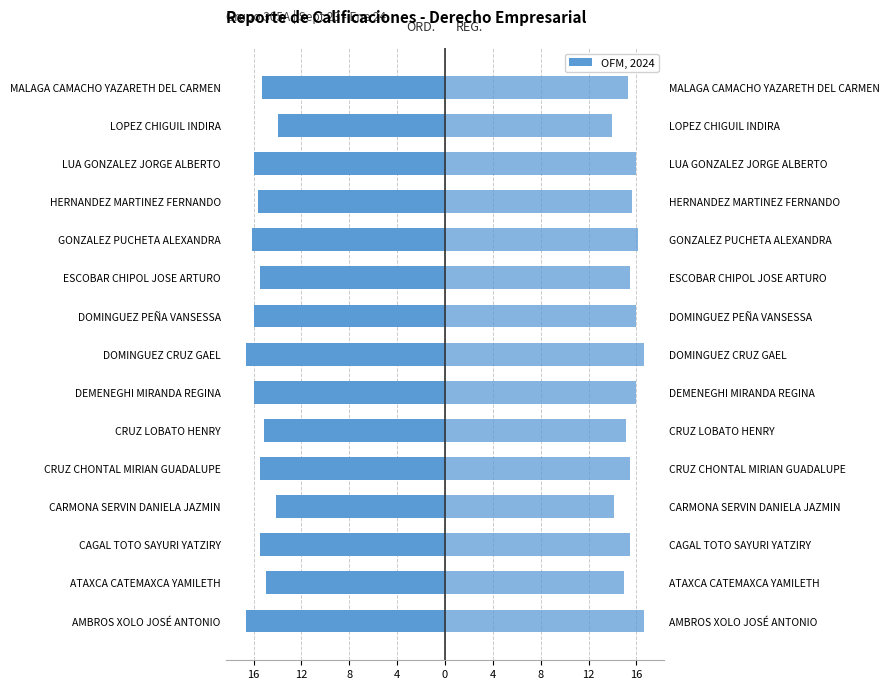

The ORD. series shows -16.7 at AMBROS XOLO JOSÉ ANTONIO. True or false?

True